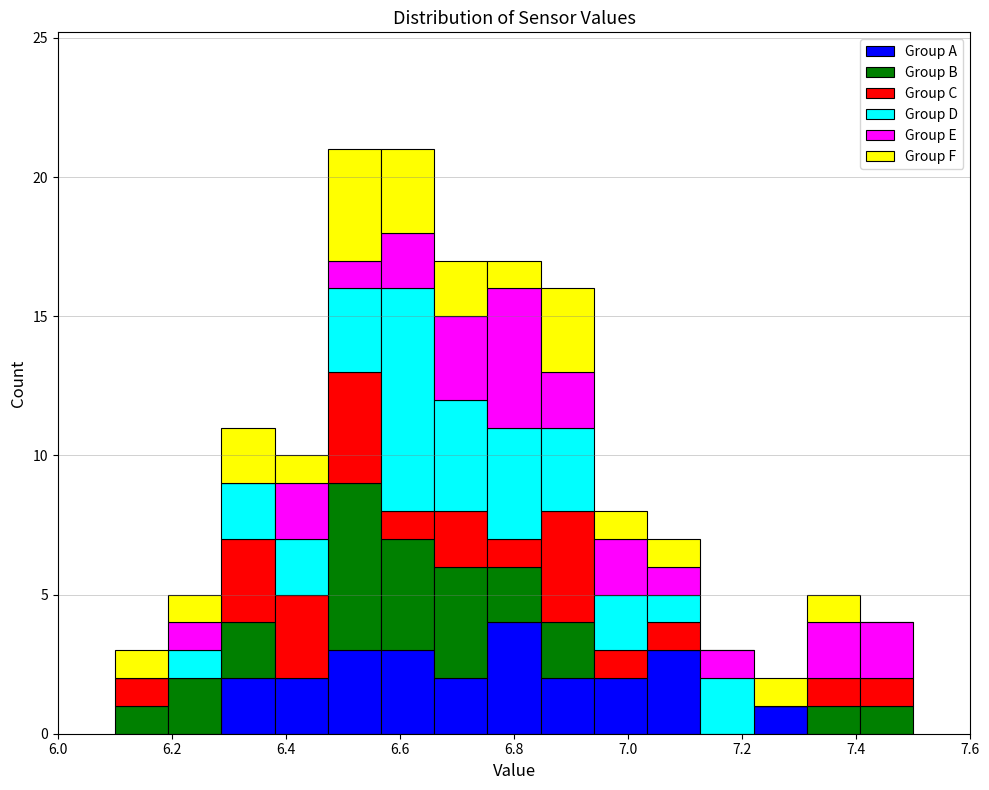

Reading left to right, transcribe this chart: for each stacked bar, give the range it covers on the x-axis and its total height. Neither the bar edges nor the heights are printed on the chart, so give them approximately, as read against the axes.

6.10 to 6.20: 3
6.20 to 6.28: 5
6.28 to 6.38: 11
6.38 to 6.48: 10
6.48 to 6.56: 21
6.56 to 6.66: 21
6.66 to 6.76: 17
6.76 to 6.84: 17
6.84 to 6.94: 16
6.94 to 7.04: 8
7.04 to 7.12: 7
7.12 to 7.22: 3
7.22 to 7.32: 2
7.32 to 7.40: 5
7.40 to 7.50: 4